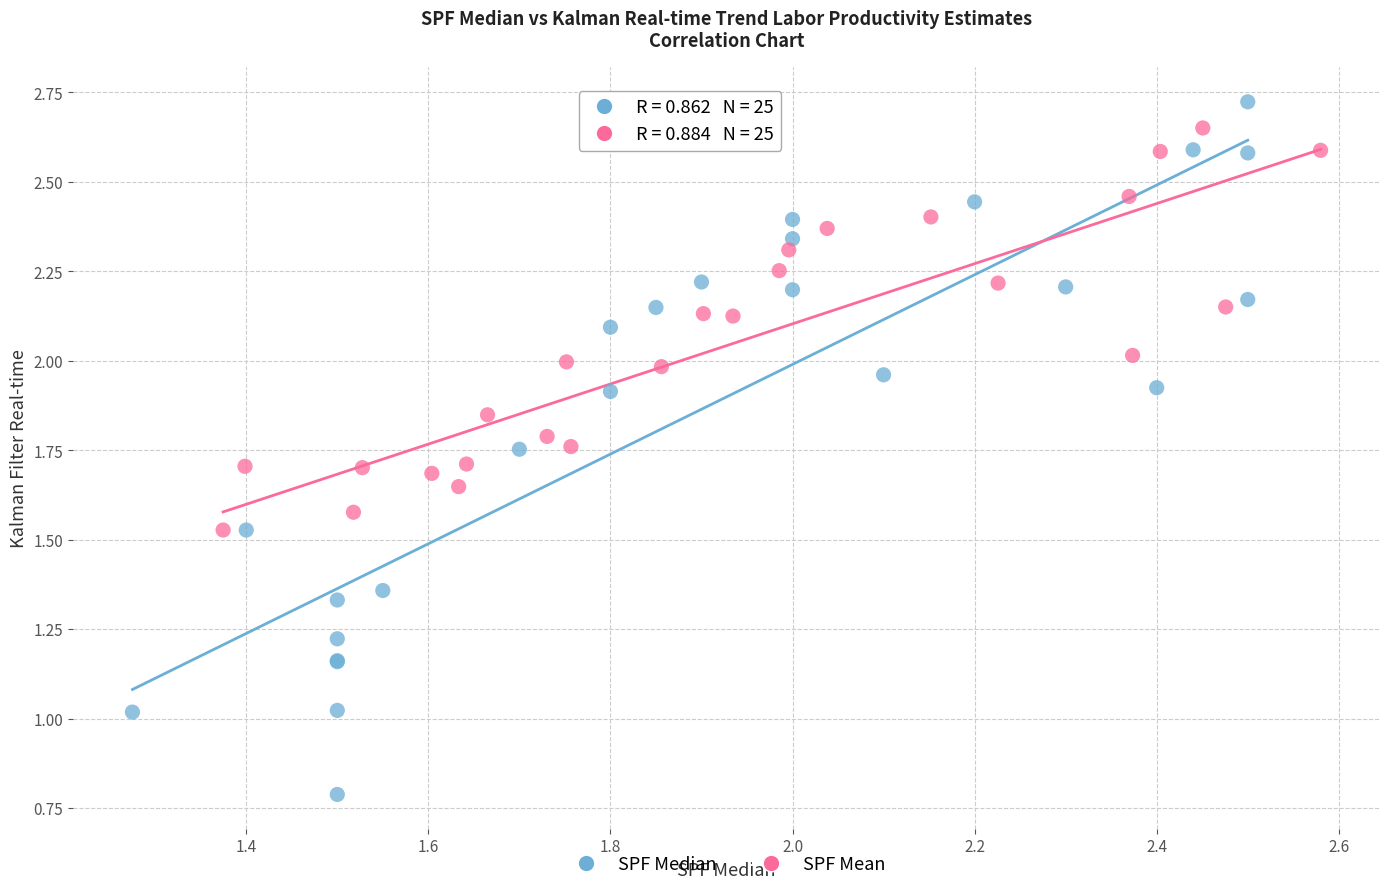

Which series has the largest Y range (max minus min)?

SPF Median